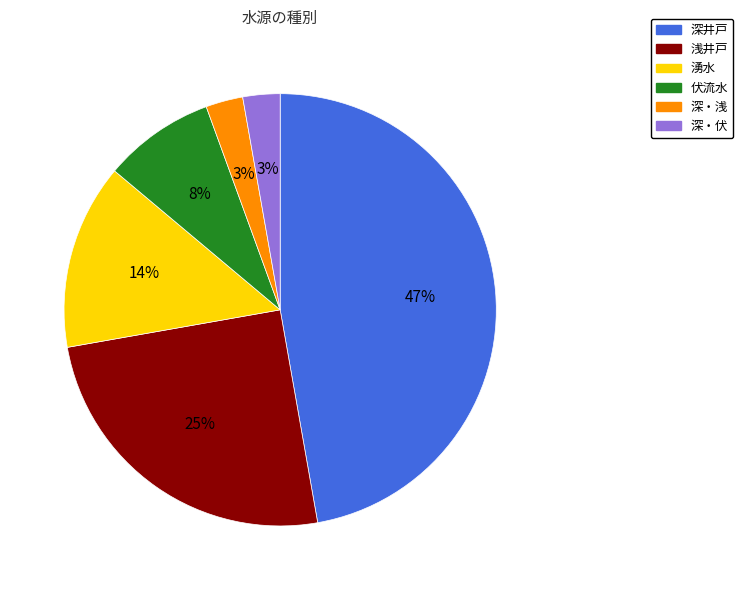

Is 湧水 the majority of the pie?

No